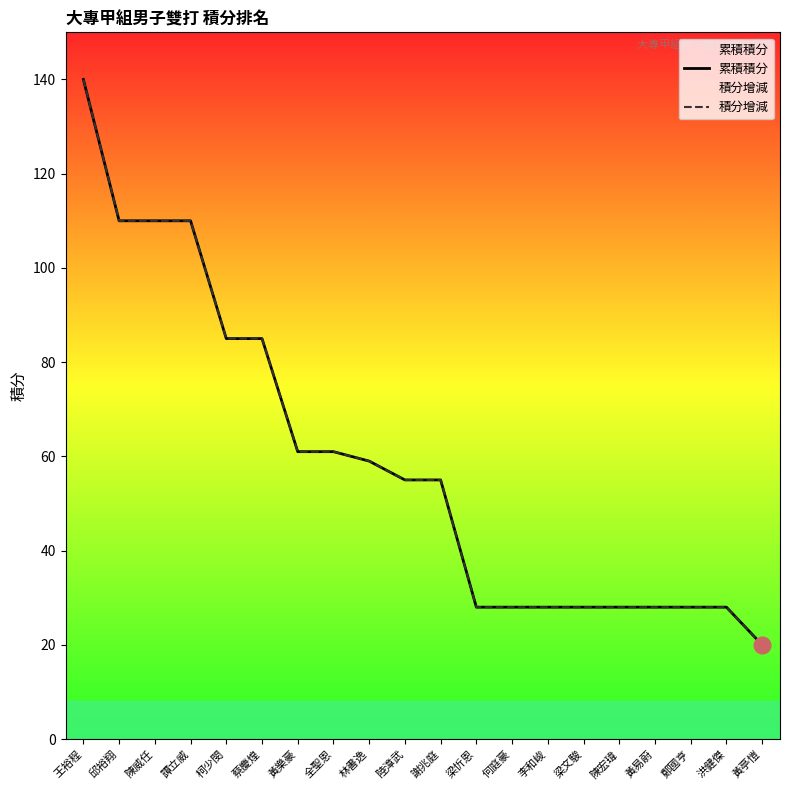

What are all the series names shown in the legend?

累積積分, 積分增減